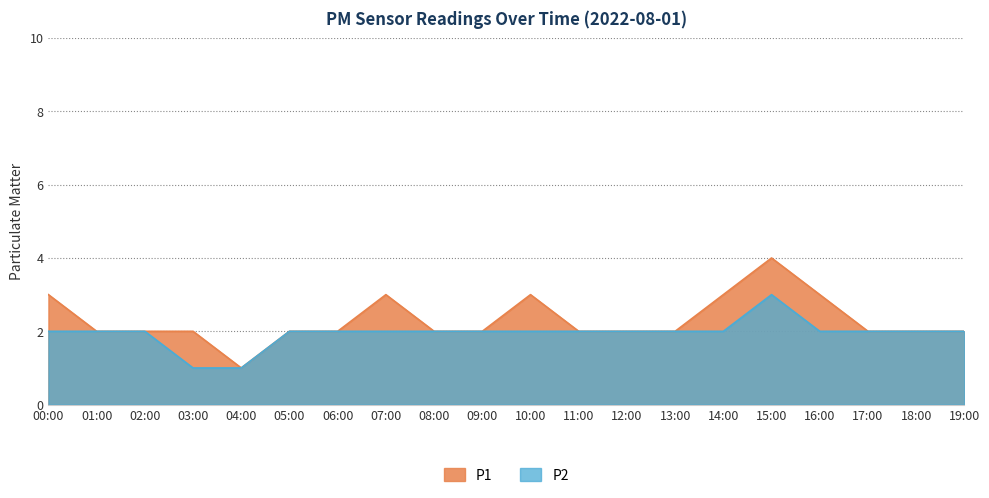

Reading left to right, transcribe all the data shown in this chart.

P1: 3	2	2	2	1	2	2	3	2	2	3	2	2	2	3	4	3	2	2	2
P2: 2	2	2	1	1	2	2	2	2	2	2	2	2	2	2	3	2	2	2	2